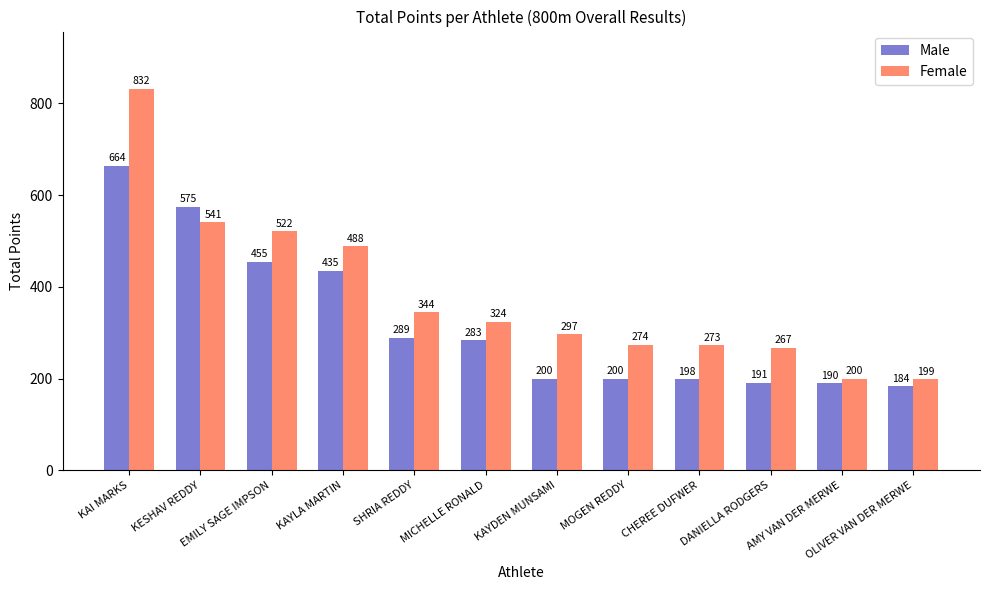

What is the minimum value shown in the chart?

184